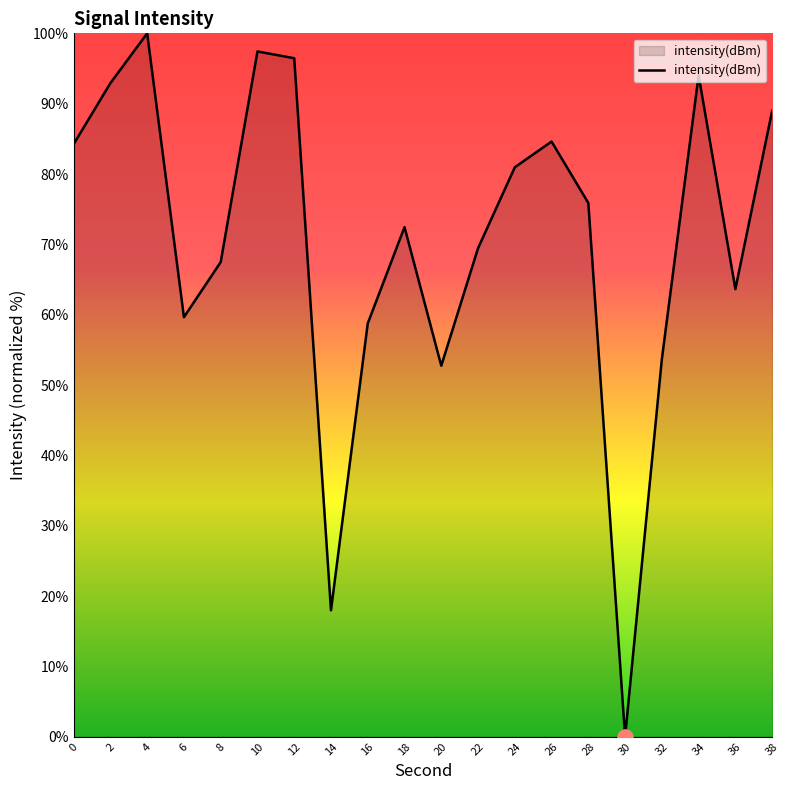

What is the change in value from 20 to 28?

+23.1